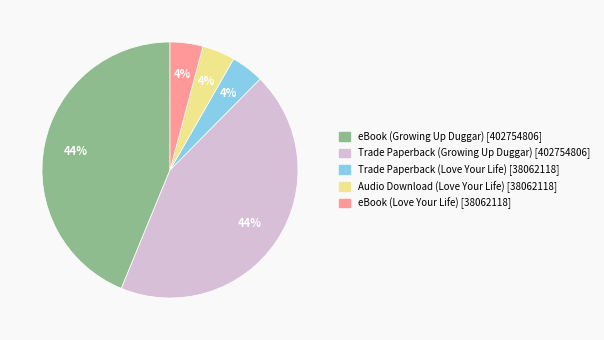

Combined, do Audio Download (Love Your Life) and Trade Paperback (Love Your Life) account for over 50%?

No